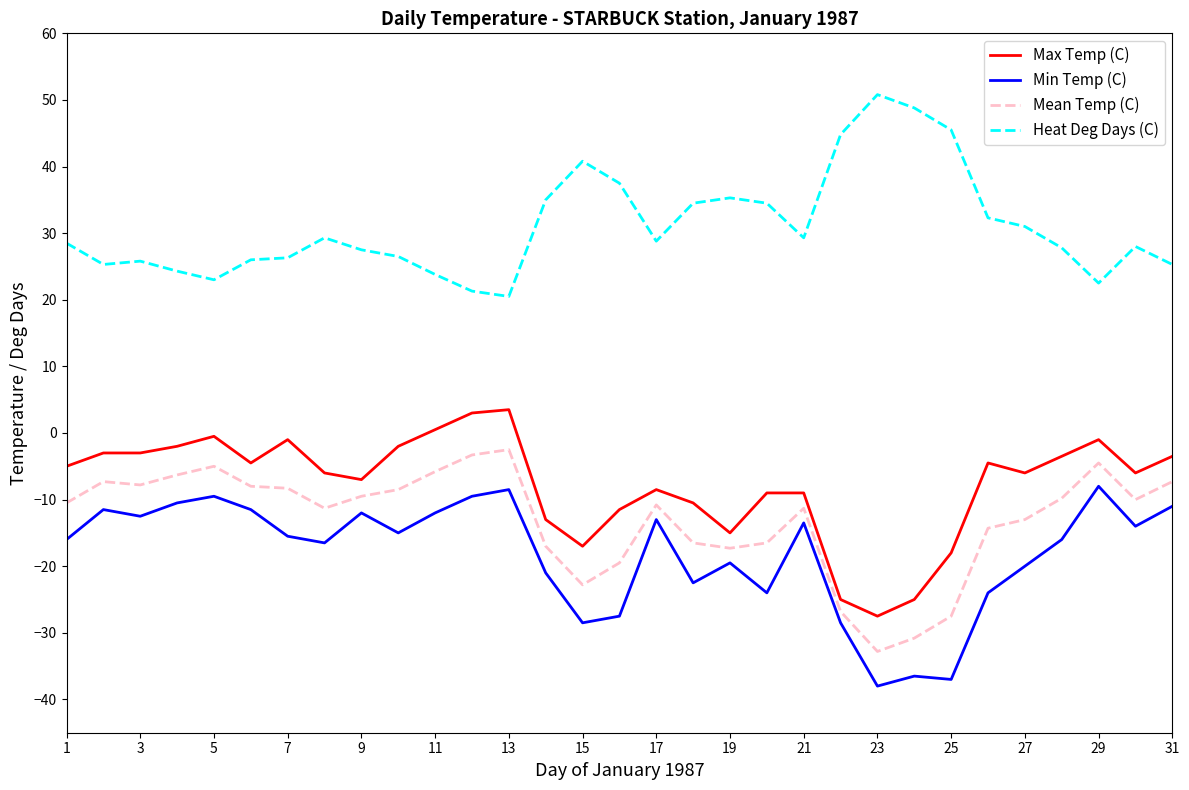

What is the difference between the maximum and minimum values in the Max Temp (C) series?

31.0